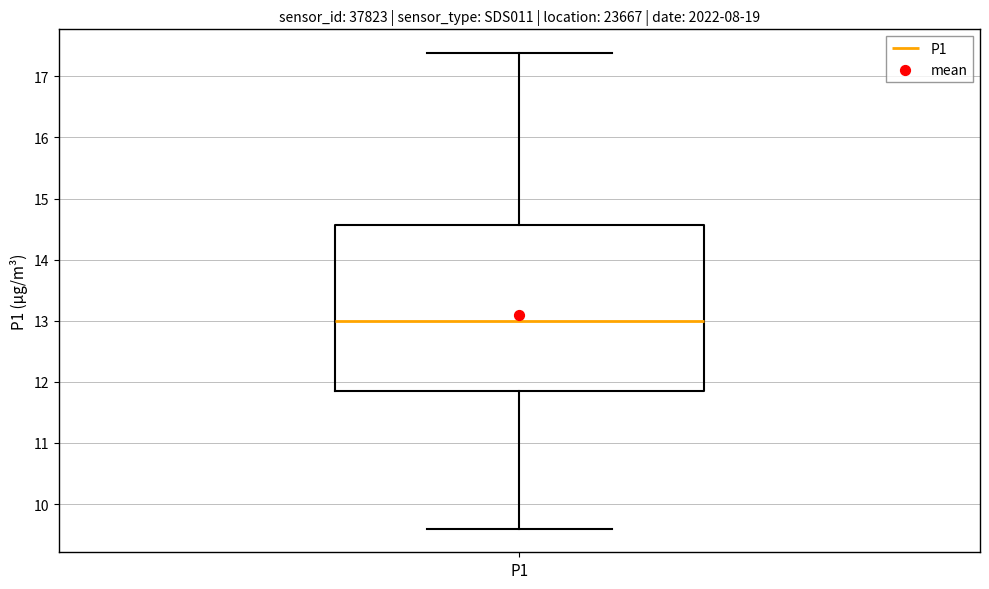

Where does the lower whisker of the box for P1 end on the y-axis? The values are not printed on the chart, so give them approximately, as read against the axis.

9.6